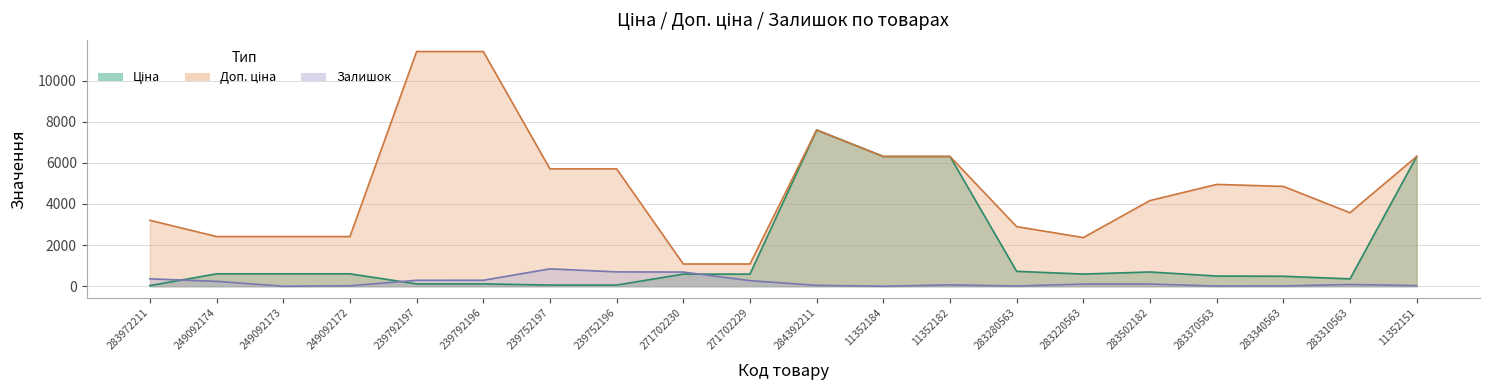

How many distinct data groups are displayed?

3